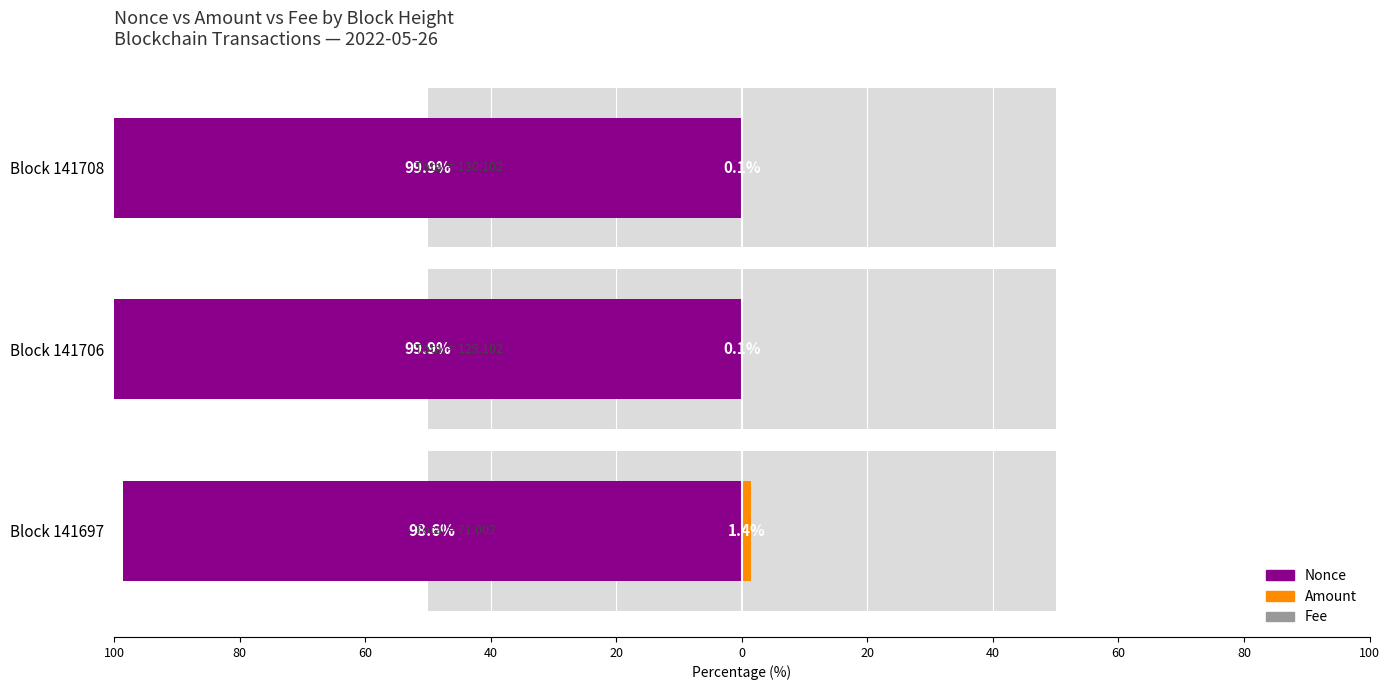

What is the spread (max minus min) of values at Block 141706?

100.0